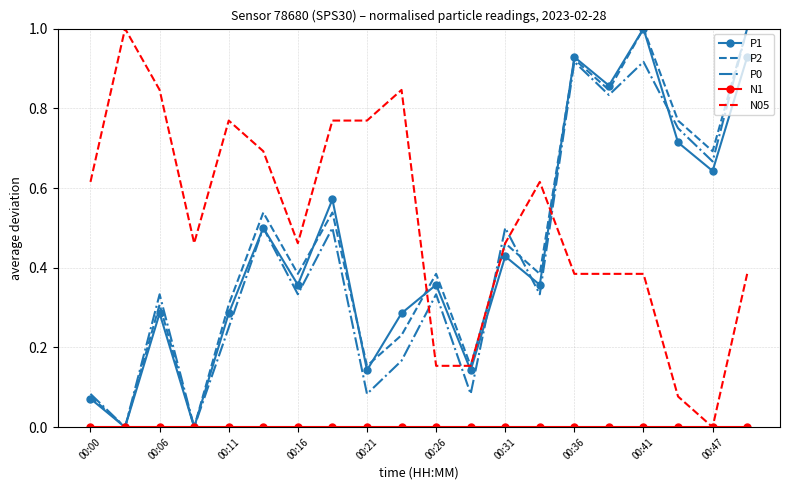

True or false: N05 and P1 intersect in this chart.

True